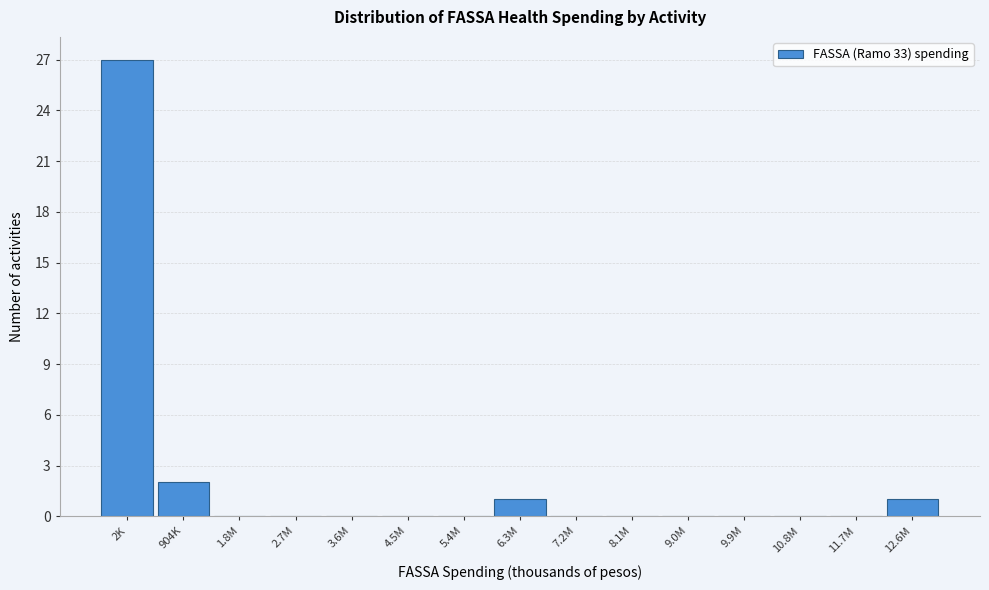

Reading left to right, list all the values displayed in this chart.

2K=27	904K=2	1.8M=0	2.7M=0	3.6M=0	4.5M=0	5.4M=0	6.3M=1	7.2M=0	8.1M=0	9.0M=0	9.9M=0	10.8M=0	11.7M=0	12.6M=1